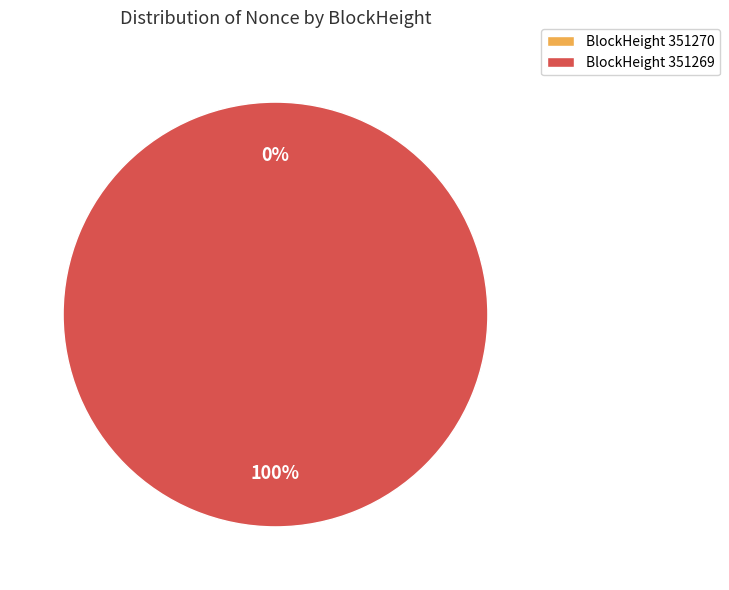

Is there a majority slice in this chart?

Yes